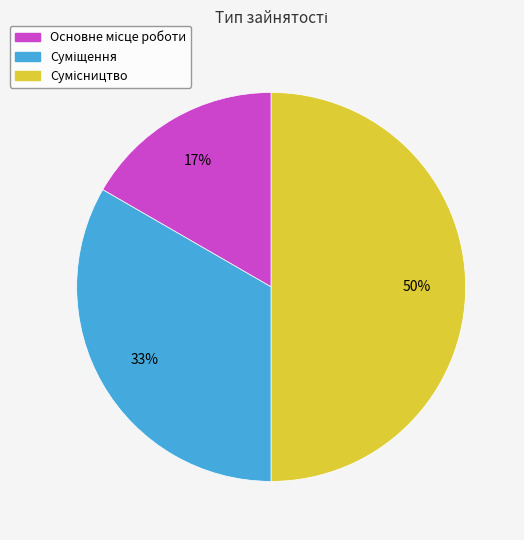

How many segments does this pie chart have?

3